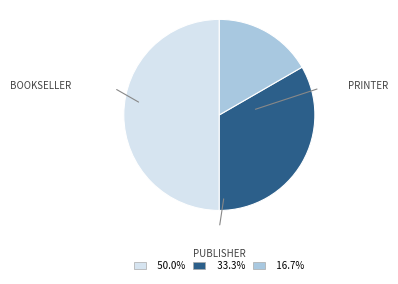

How many segments does this pie chart have?

3